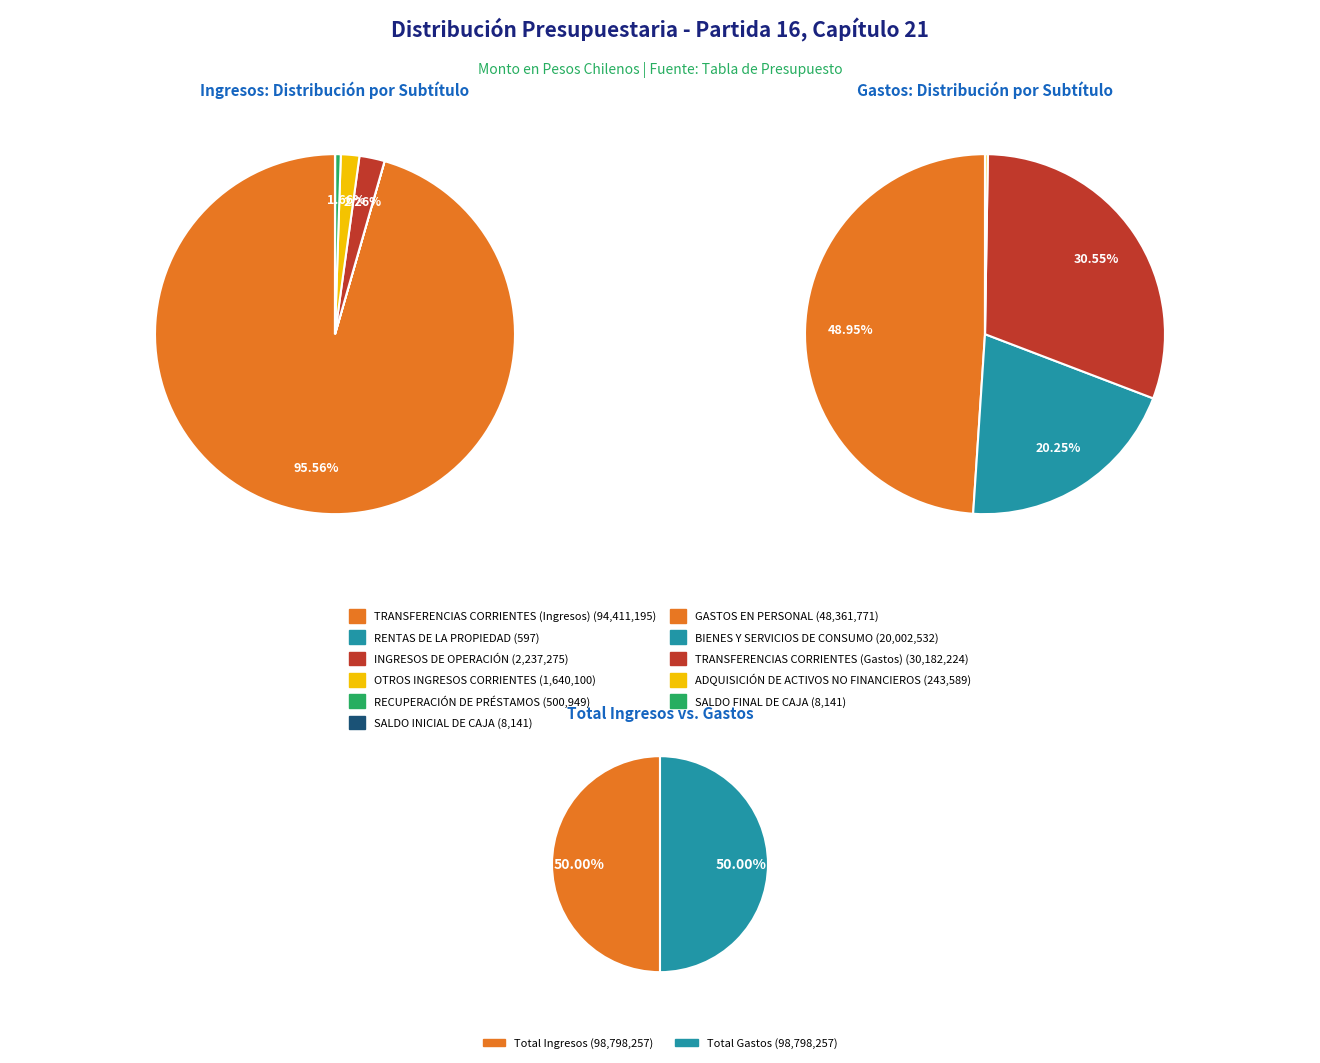

Which slice represents more than half of the pie?

TRANSFERENCIAS CORRIENTES (Ingresos)